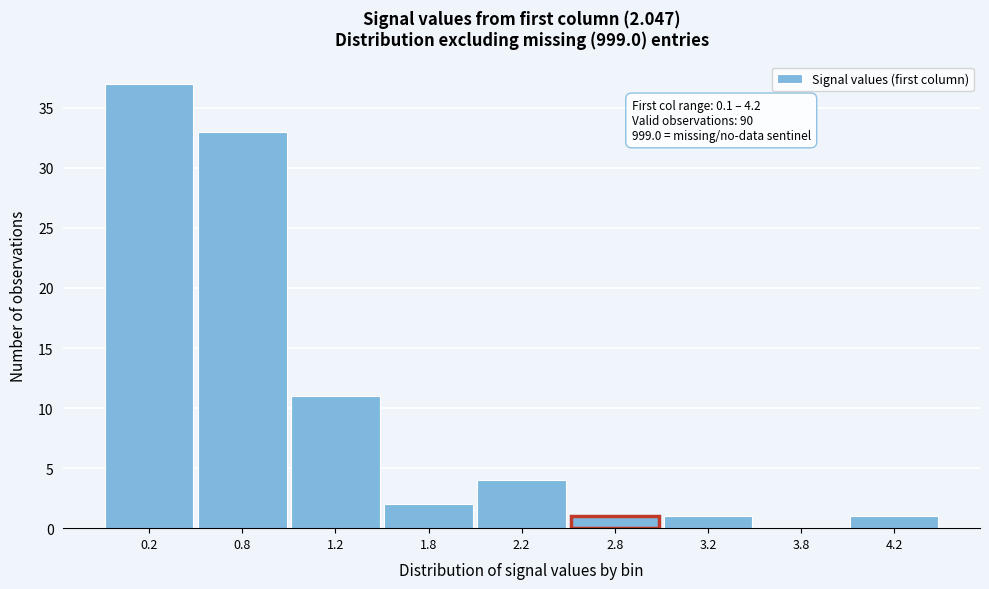

Reading left to right, what are all the values shown in this chart?

0.2=37	0.8=33	1.2=11	1.8=2	2.2=4	2.8=1	3.2=1	3.8=0	4.2=1